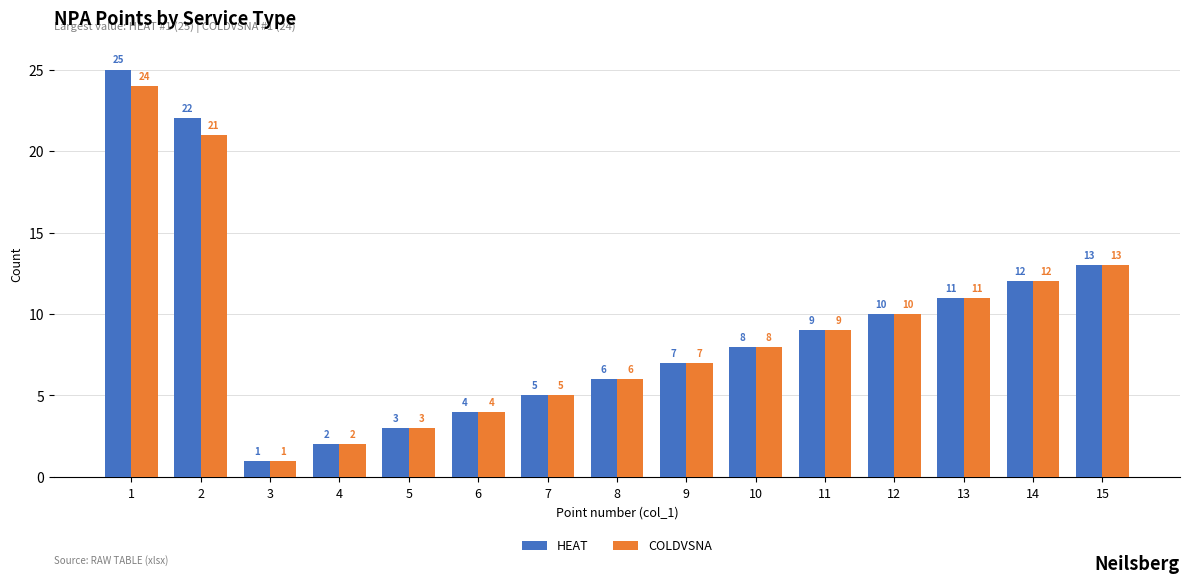

What is the maximum value for COLDVSNA?

24